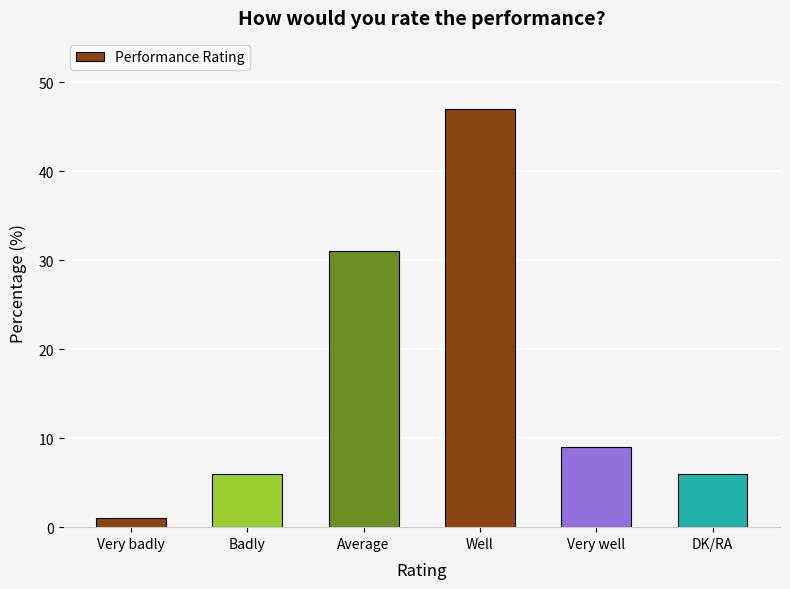

What is the difference between the maximum and second lowest values?

41